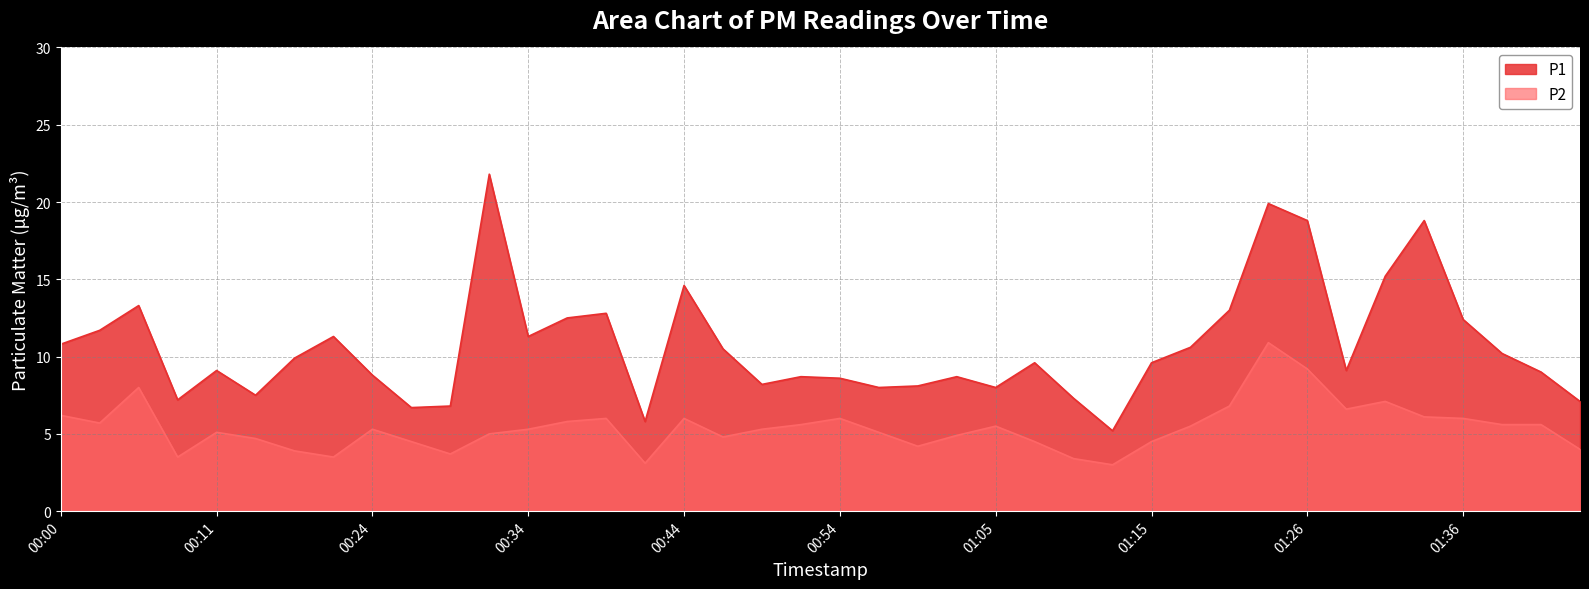

Reading left to right, transcribe all the data shown in this chart.

P1: 00:00=10.8	00:03=11.7	00:05=13.3	00:08=7.2	00:11=9.1	00:13=7.5	00:16=9.9	00:21=11.3	00:24=8.8	00:26=6.7	00:29=6.8	00:31=21.8	00:34=11.3	00:36=12.5	00:39=12.8	00:42=5.8	00:44=14.6	00:47=10.5	00:49=8.2	00:52=8.7	00:54=8.6	00:57=8.0	01:00=8.1	01:02=8.7	01:05=8.0	01:07=9.6	01:10=7.3	01:13=5.2	01:15=9.6	01:18=10.6	01:20=13.0	01:23=19.9	01:26=18.8	01:28=9.1	01:31=15.2	01:33=18.8	01:36=12.4	01:38=10.2	01:41=9.0	01:44=7.1
P2: 00:00=6.2	00:03=5.7	00:05=8.0	00:08=3.5	00:11=5.1	00:13=4.7	00:16=3.9	00:21=3.5	00:24=5.3	00:26=4.5	00:29=3.7	00:31=5.0	00:34=5.3	00:36=5.8	00:39=6.0	00:42=3.1	00:44=6.0	00:47=4.8	00:49=5.3	00:52=5.6	00:54=6.0	00:57=5.1	01:00=4.2	01:02=4.9	01:05=5.5	01:07=4.5	01:10=3.4	01:13=3.0	01:15=4.5	01:18=5.5	01:20=6.8	01:23=10.9	01:26=9.2	01:28=6.6	01:31=7.1	01:33=6.1	01:36=6.0	01:38=5.6	01:41=5.6	01:44=4.0